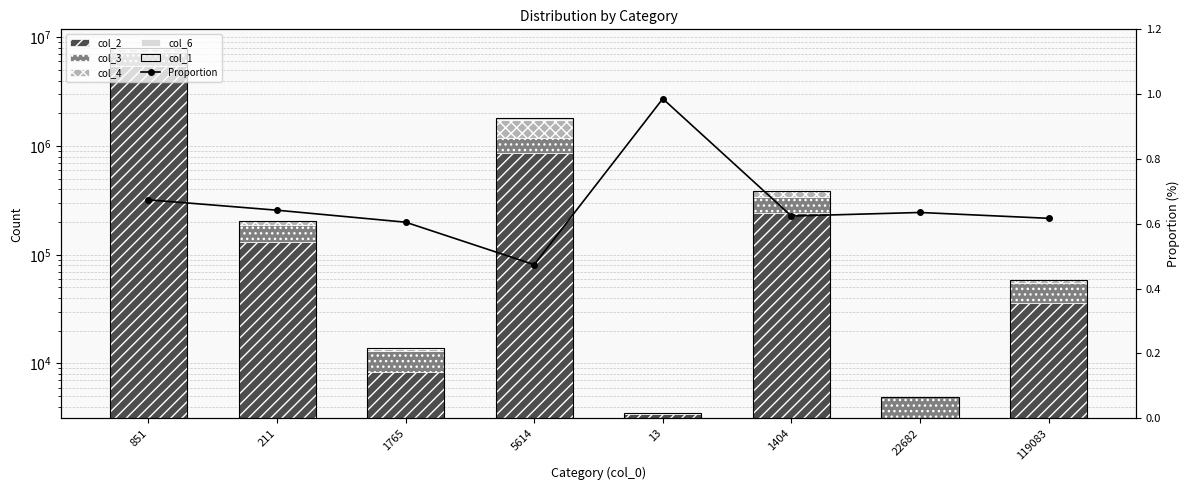

Does the chart contain any negative values?

No